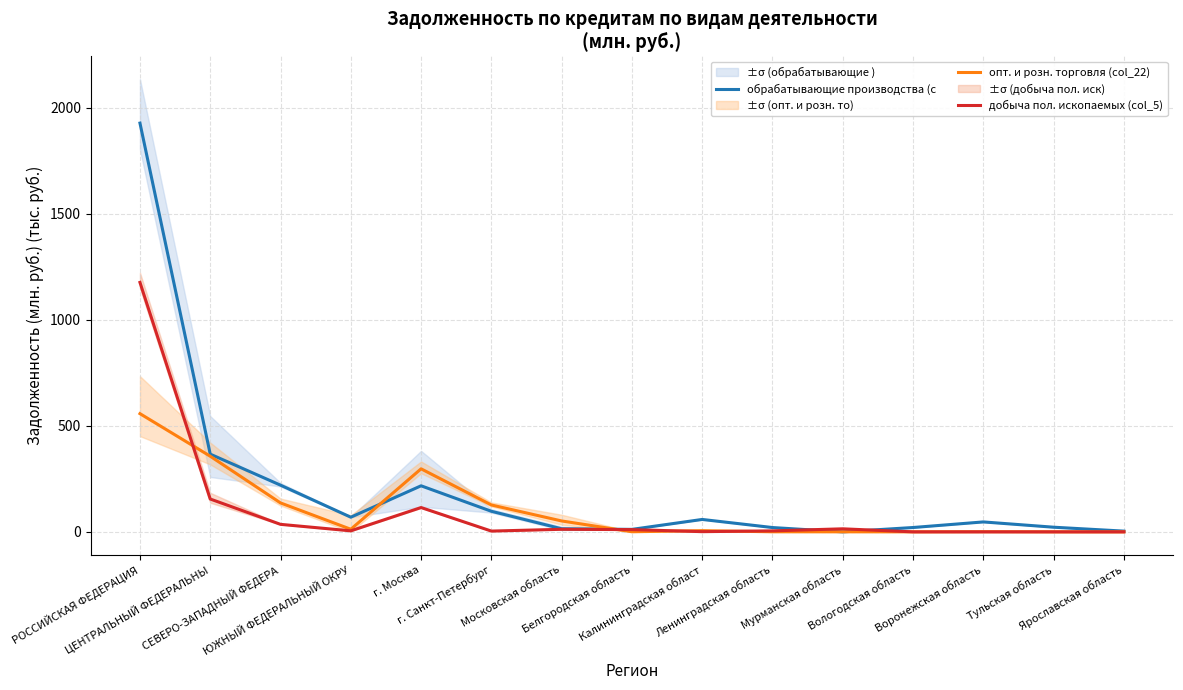

The опт. и розн. торговля (col_22) series shows 0.2 at Ленинградская область. True or false?

False